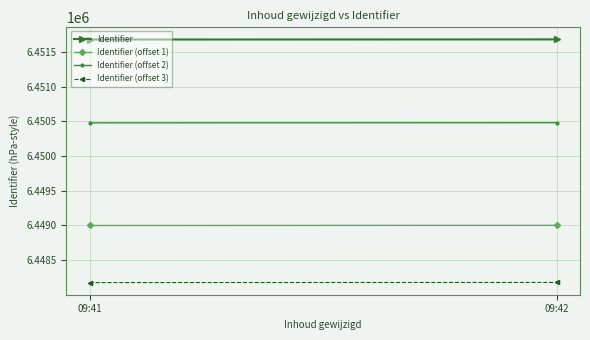

Between 09:41 and 09:42, which series saw the biggest shift?

Identifier